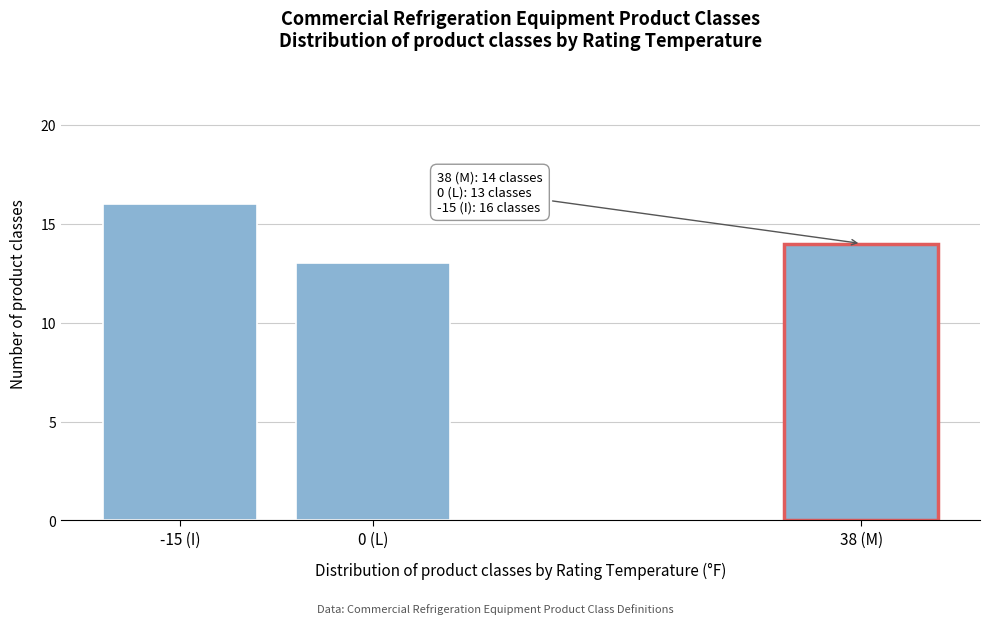

Reading left to right, what are all the values shown in this chart?

-15 (I)=16	0 (L)=13	38 (M)=14